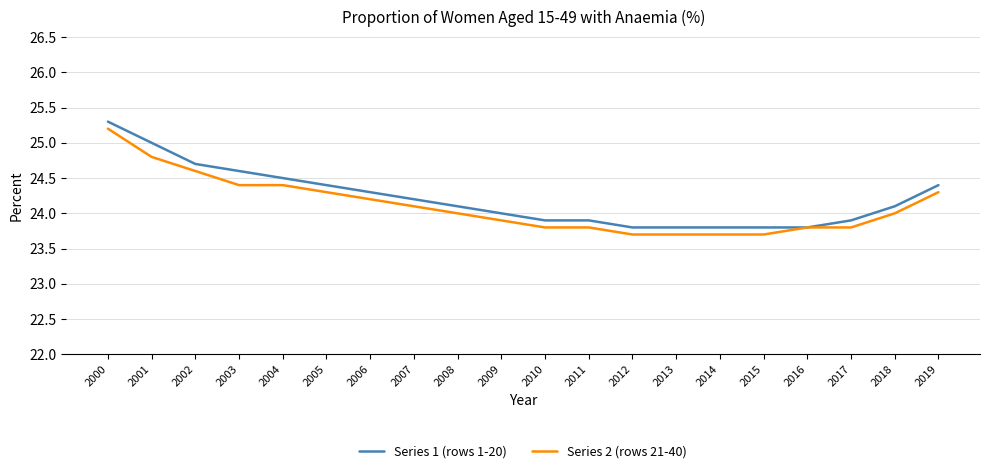

How many lines are shown in the chart?

2